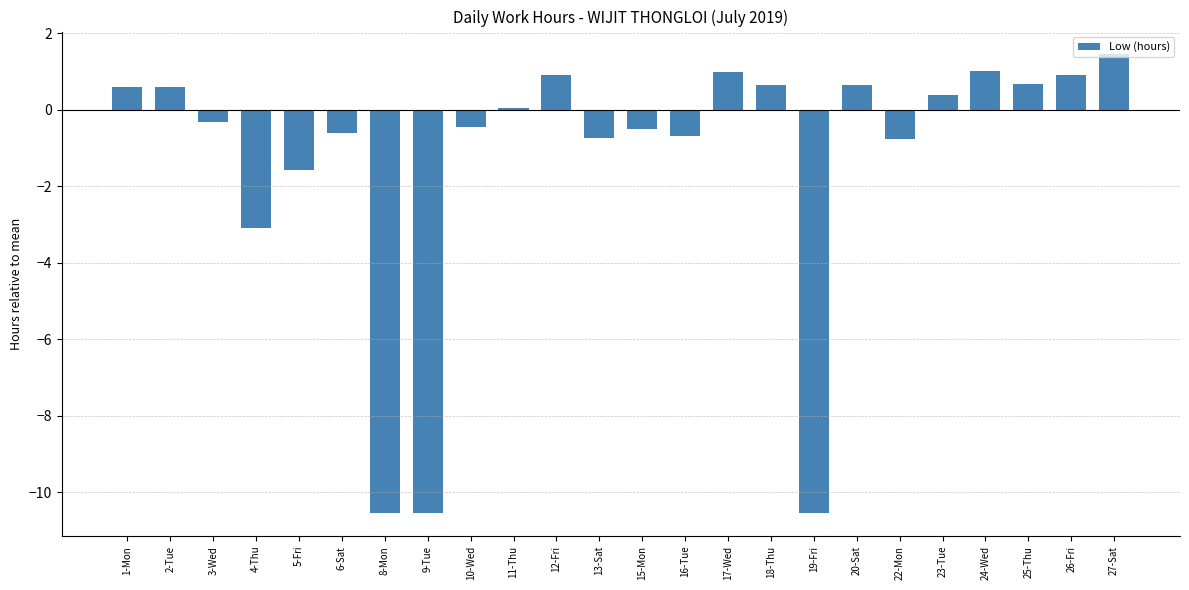

What is the maximum value shown in the chart?

1.4